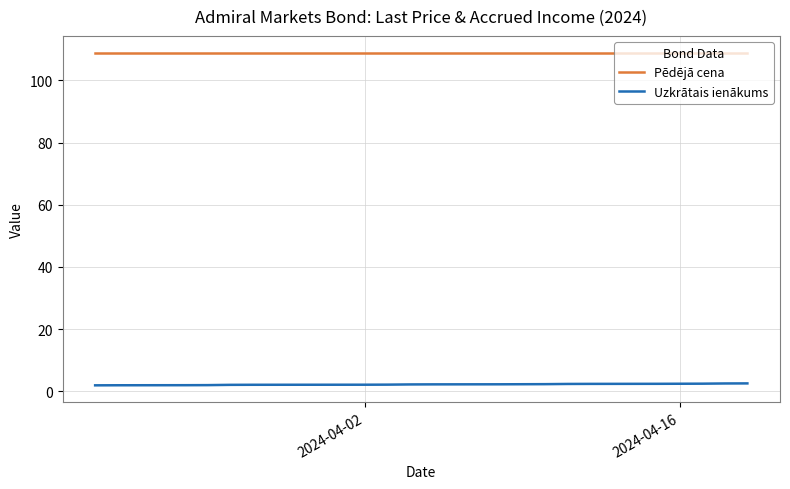

What is the maximum value shown in the chart?

108.9